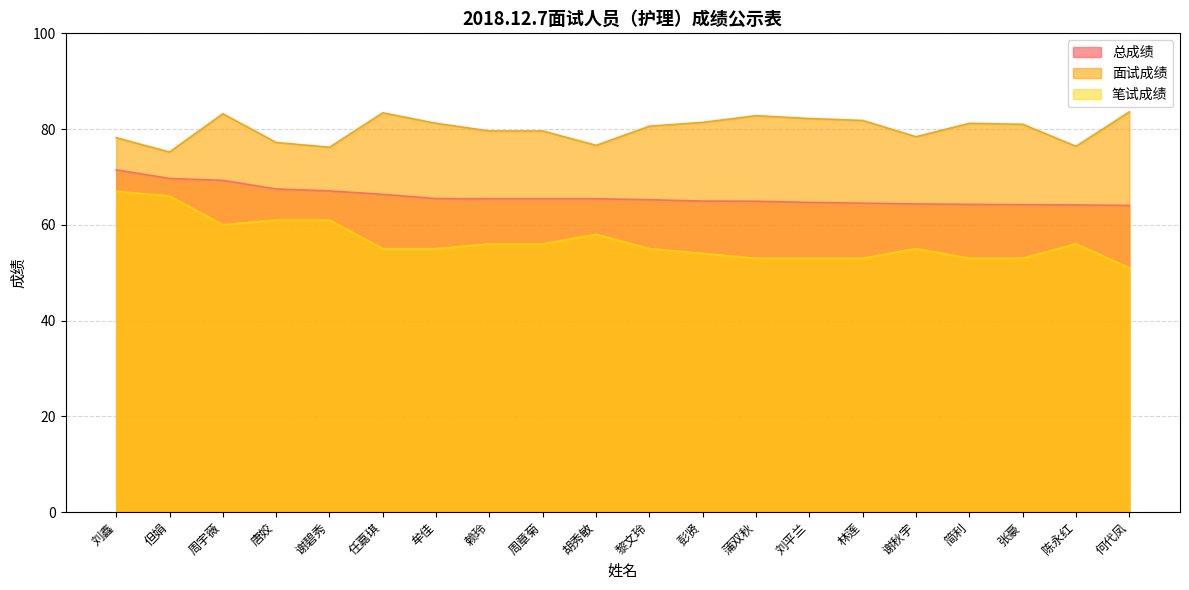

What position from the right is 刘平兰?

7